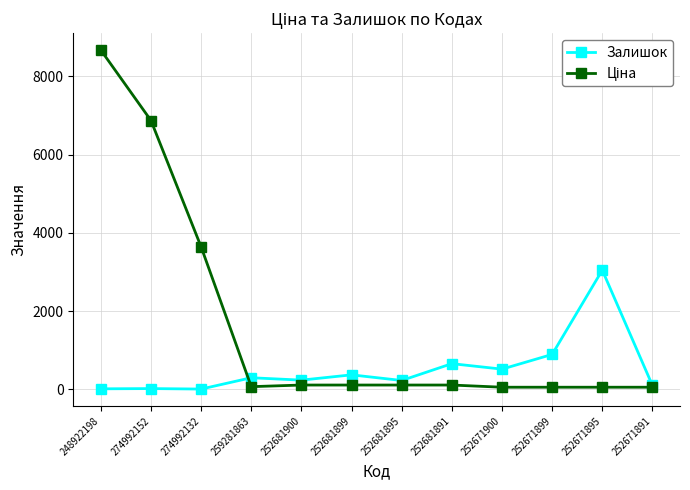

True or false: Залишок has more than 2 points higher than both neighbors.

True